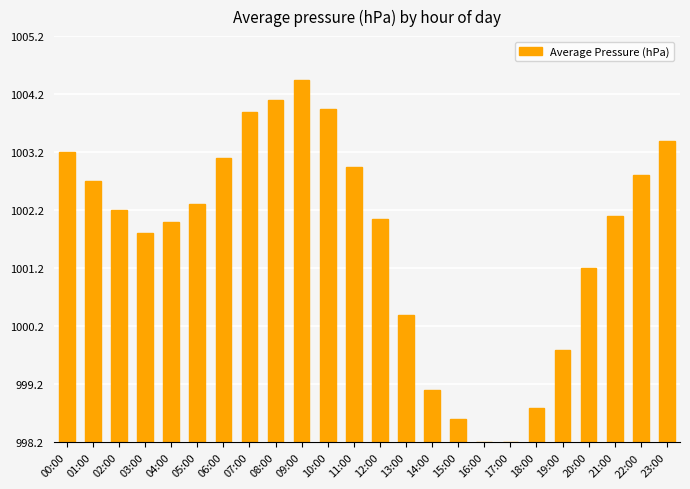

What is the change in value from 01:00 to 14:00?

-3.6